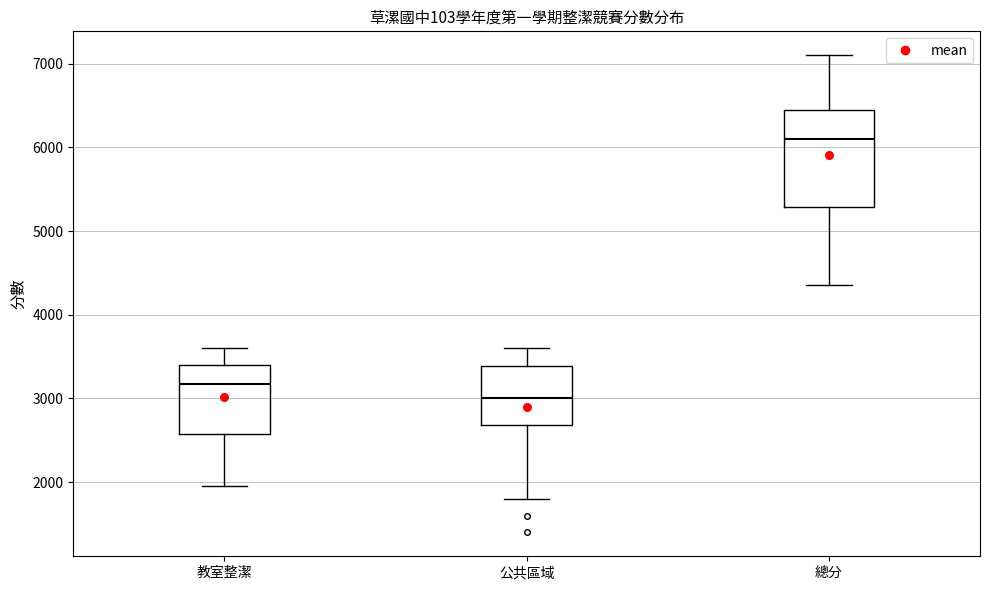

Reading left to right, read every box against the y-axis: the position of its median line, the range the box covers, and the ends of its whiskers. The values are not printed on the chart, so give them approximately, as read against the axis.

教室整潔: median 3200, box 2600 to 3400, whiskers 2000 to 3600
公共區域: median 3000, box 2700 to 3400, whiskers 1800 to 3600
總分: median 6100, box 5300 to 6500, whiskers 4400 to 7100